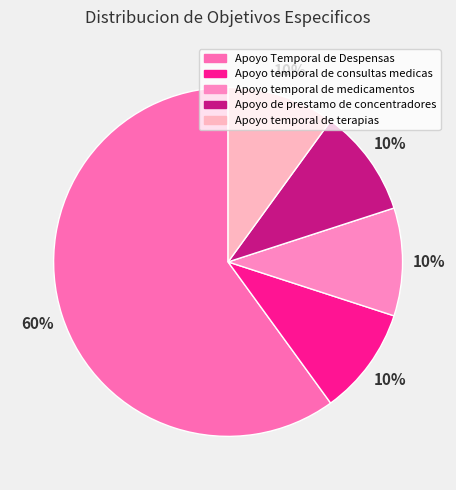

How many slices are in this pie chart?

5